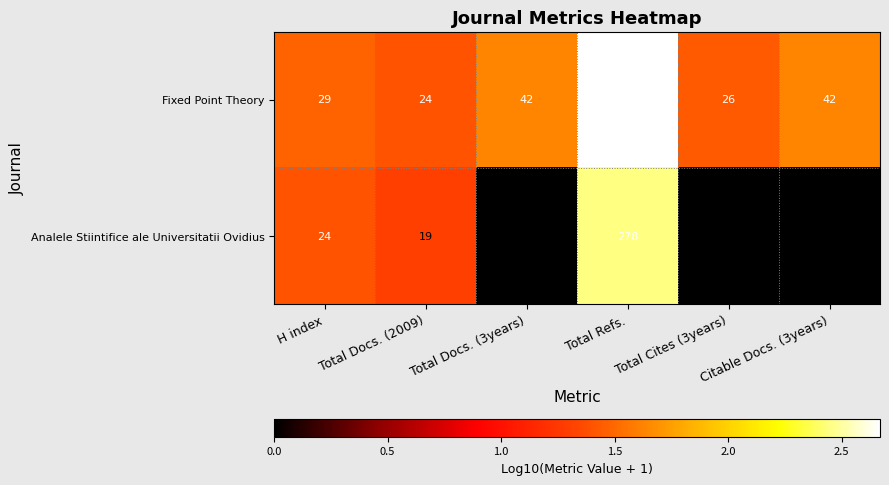

At which label does Fixed Point Theory reach its peak?

Total Refs.